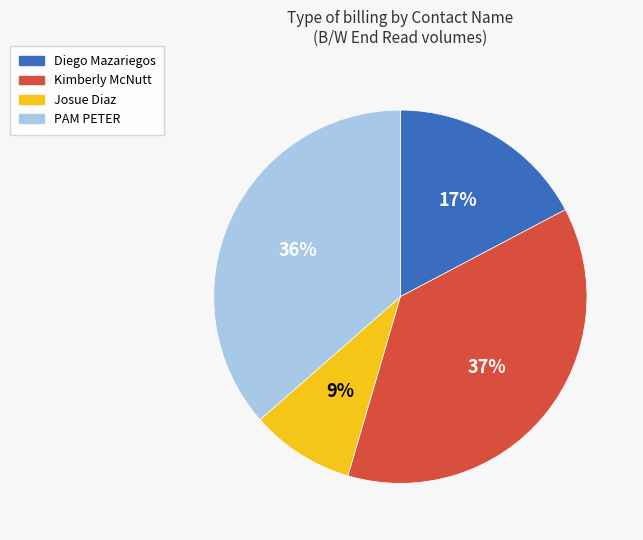

To the nearest percent, what is the difference between the largest and smallest slice percentages?

28%